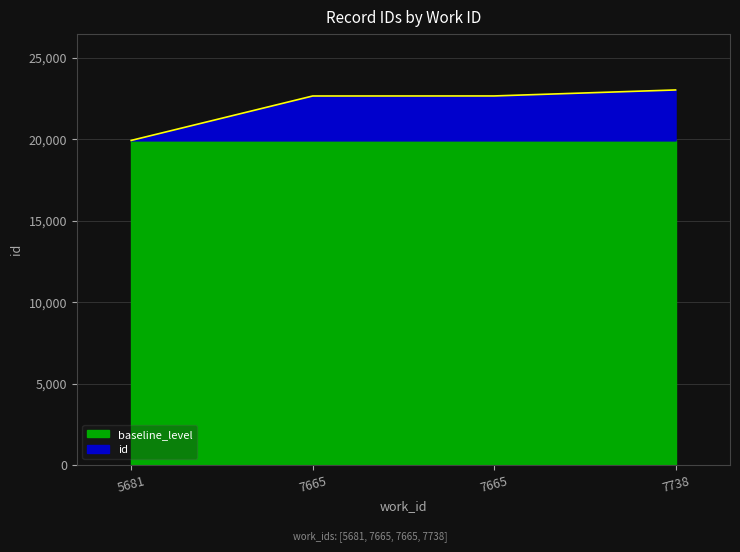

What is the average value?

22055